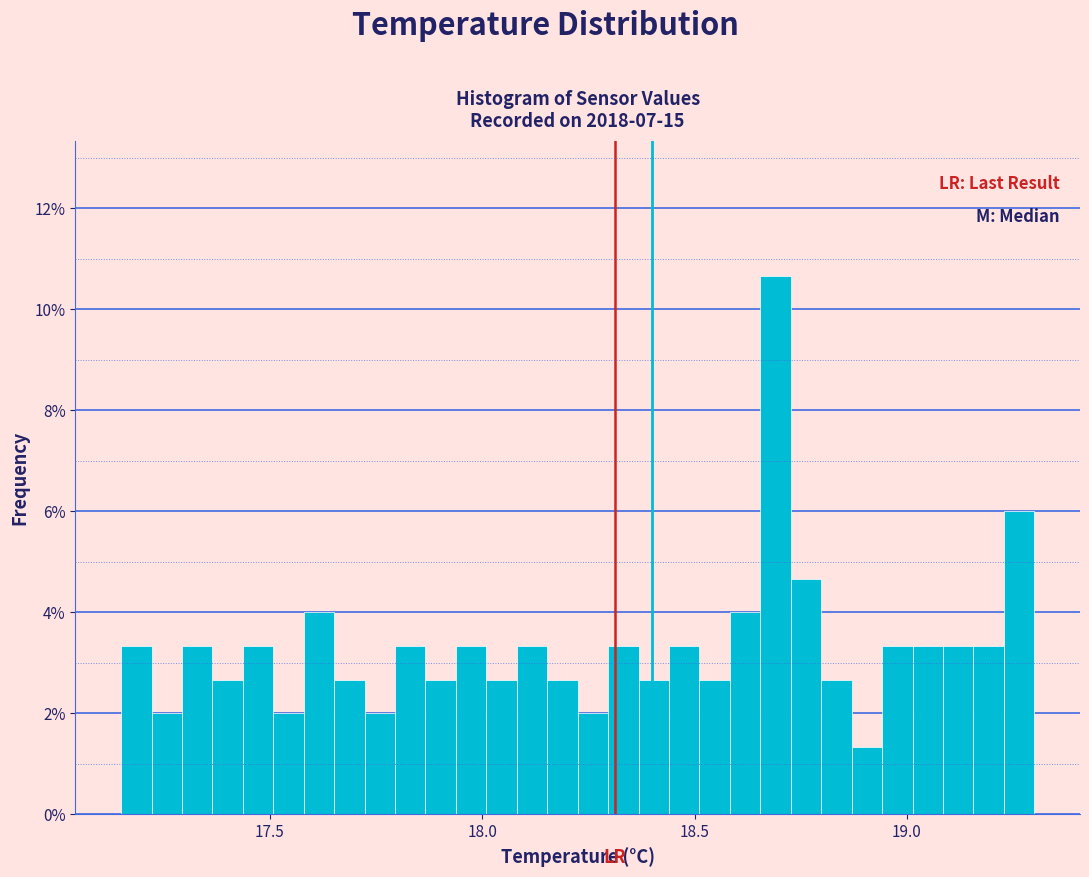

Around what value on the x-axis is the tallest bar? Give the approximate position of its centre, as read against the axis.

18.70